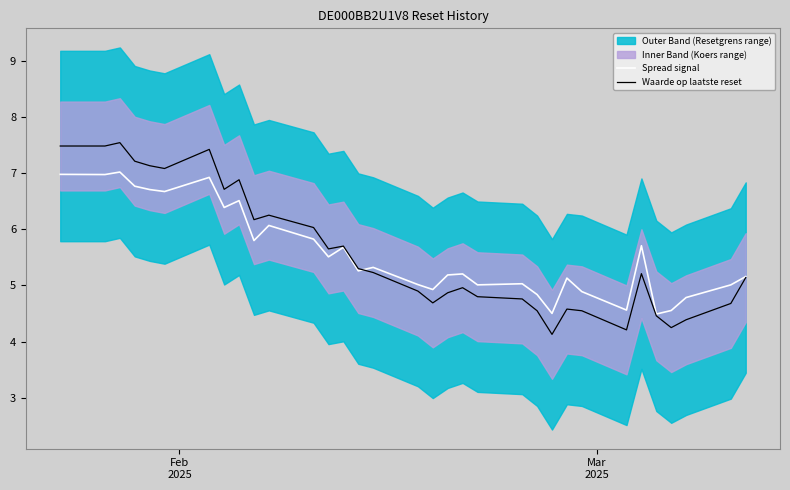

What is the highest value of the Waarde op laatste reset series?

7.5